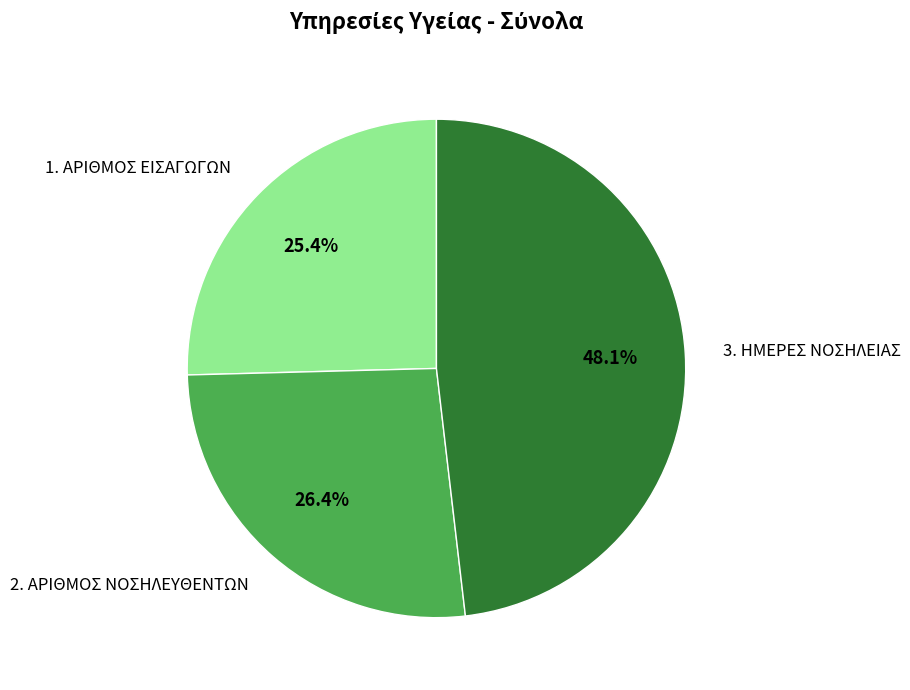

Is it true that 3. ΗΜΕΡΕΣ ΝΟΣΗΛΕΙΑΣ is 48% of the pie?

True